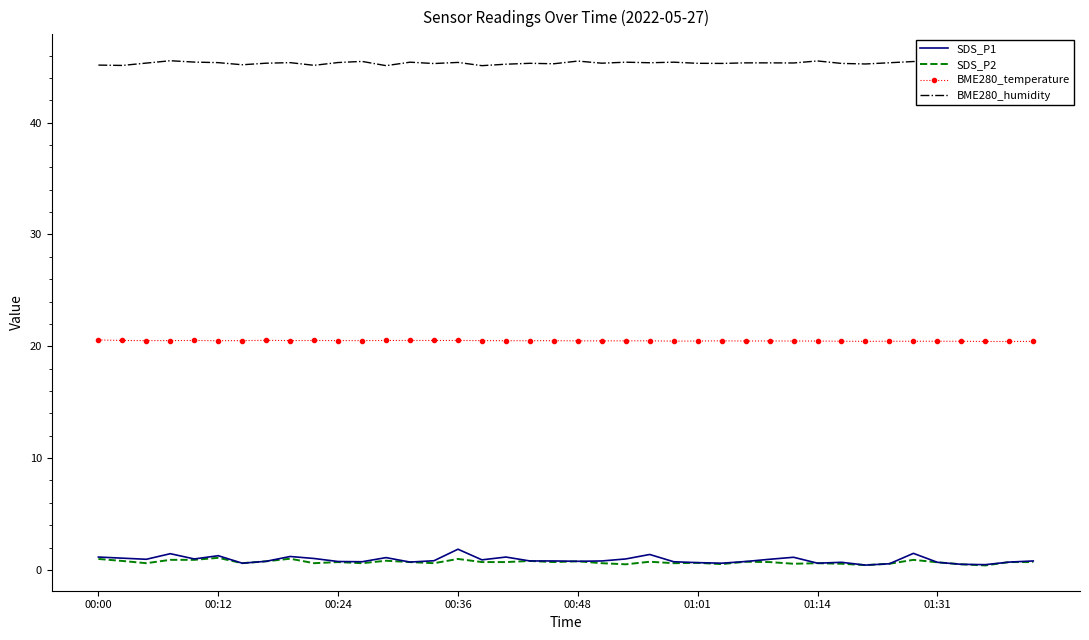

Does the chart have visible grid lines?

No